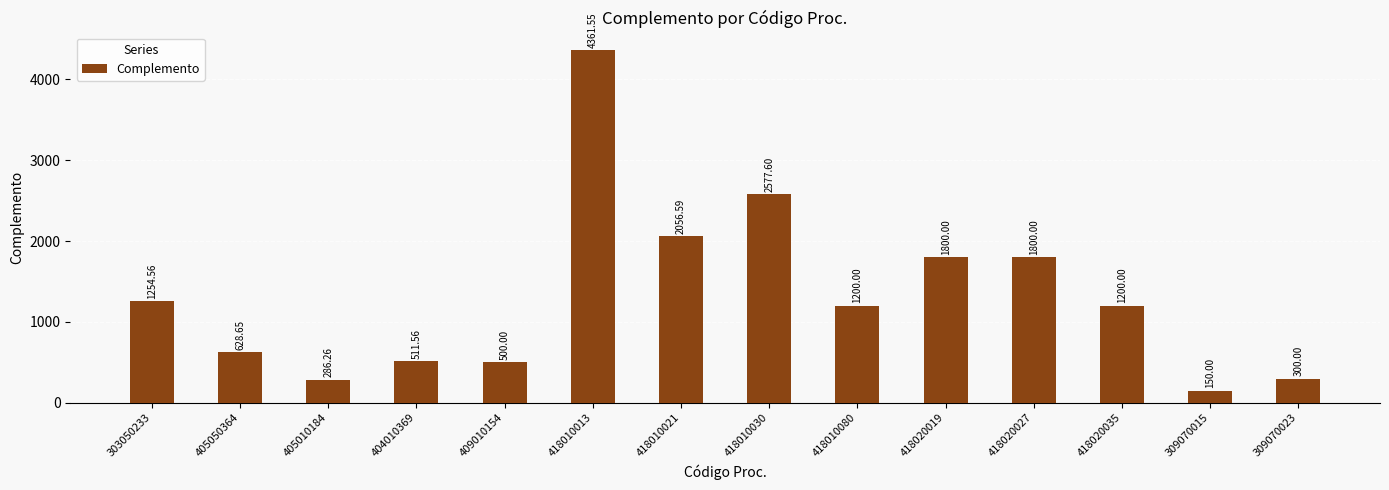

How many bars are there in total?

14